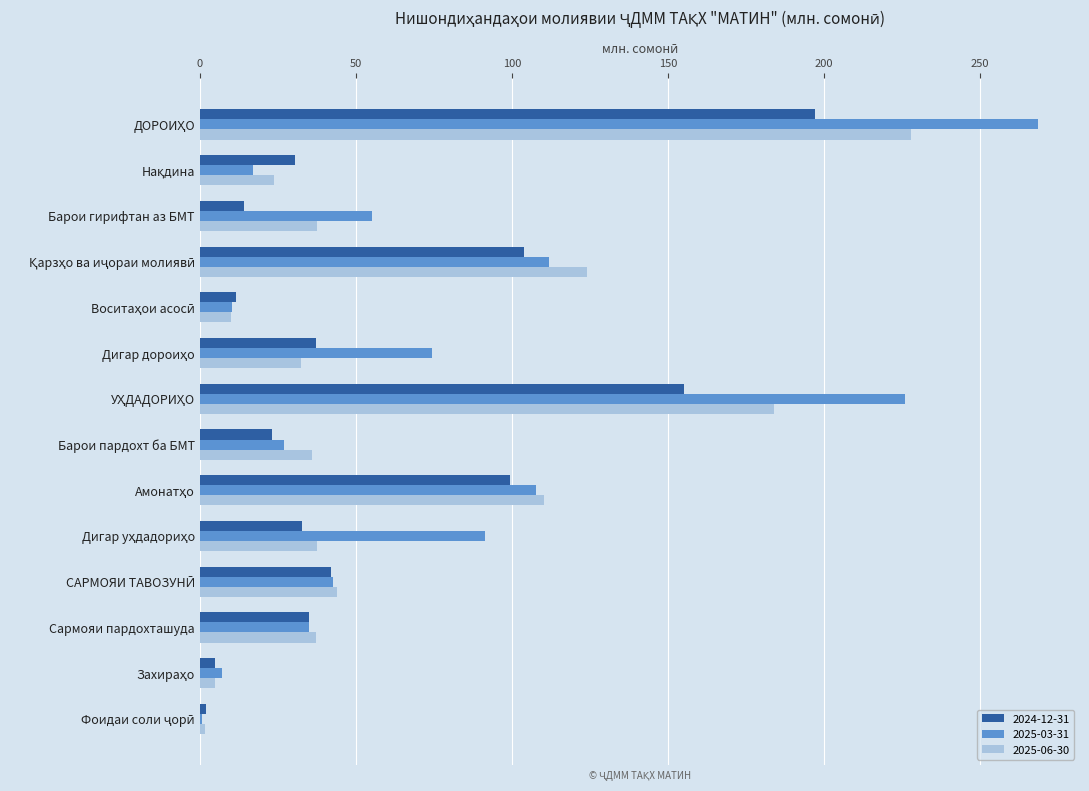

Which series has the widest spread of values?

2025-03-31